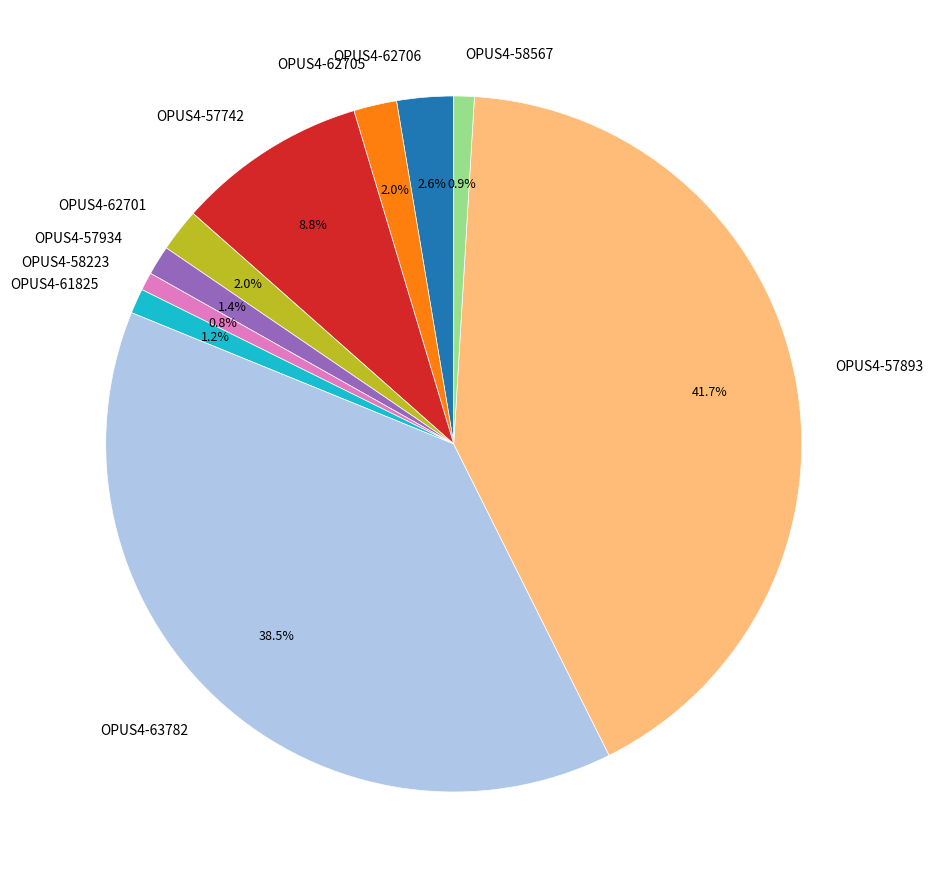

To the nearest percent, what is the difference between the OPUS4-62706 and OPUS4-57893 slice percentages?

39%